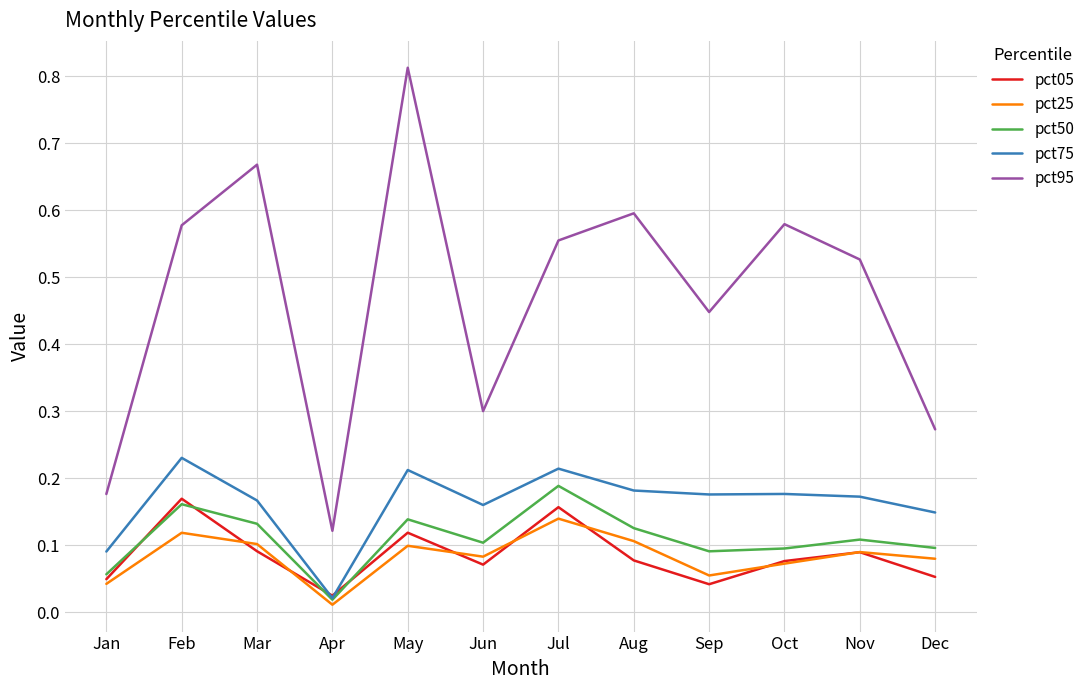

Does the chart have visible grid lines?

Yes